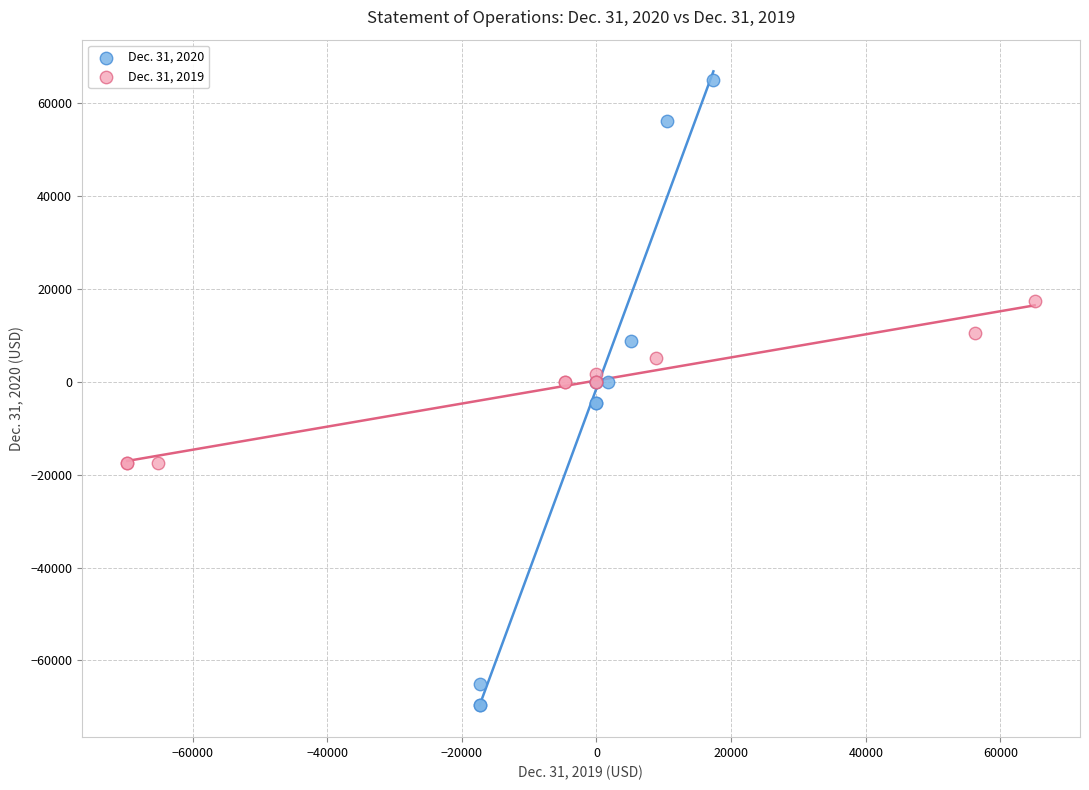

Which series contains the lowest Y value?

Dec. 31, 2020